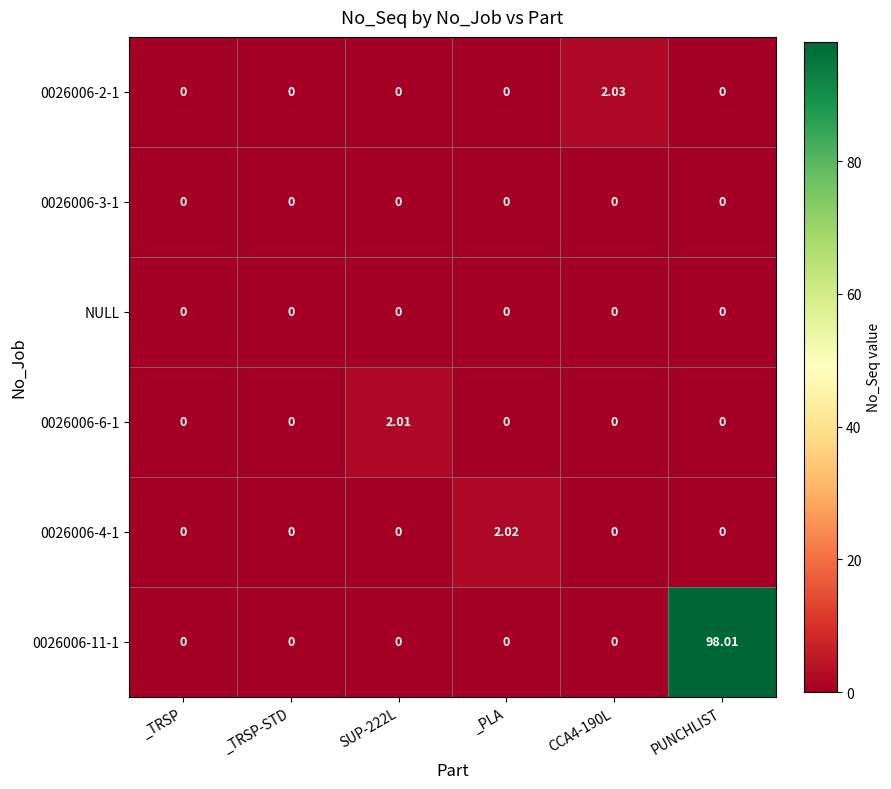

Count the number of data series in this chart.

6